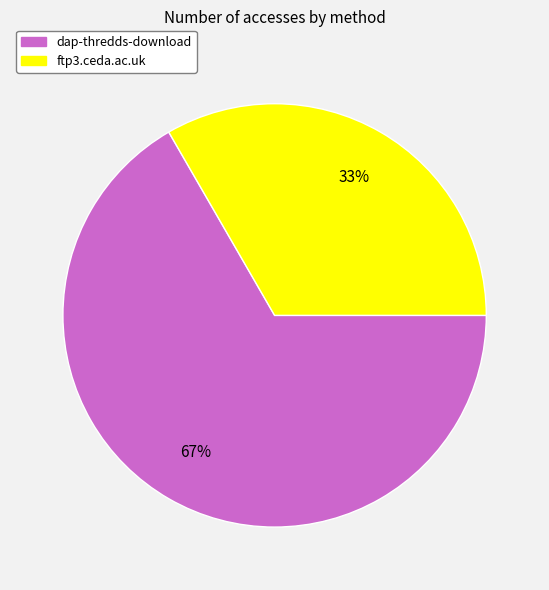

To the nearest percent, what percentage of the pie is dap-thredds-download?

67%